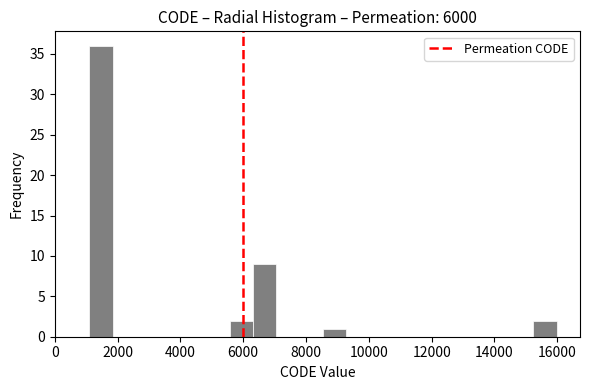

Read against the x-axis, roughly where is the centre of the tallest bar?

1400